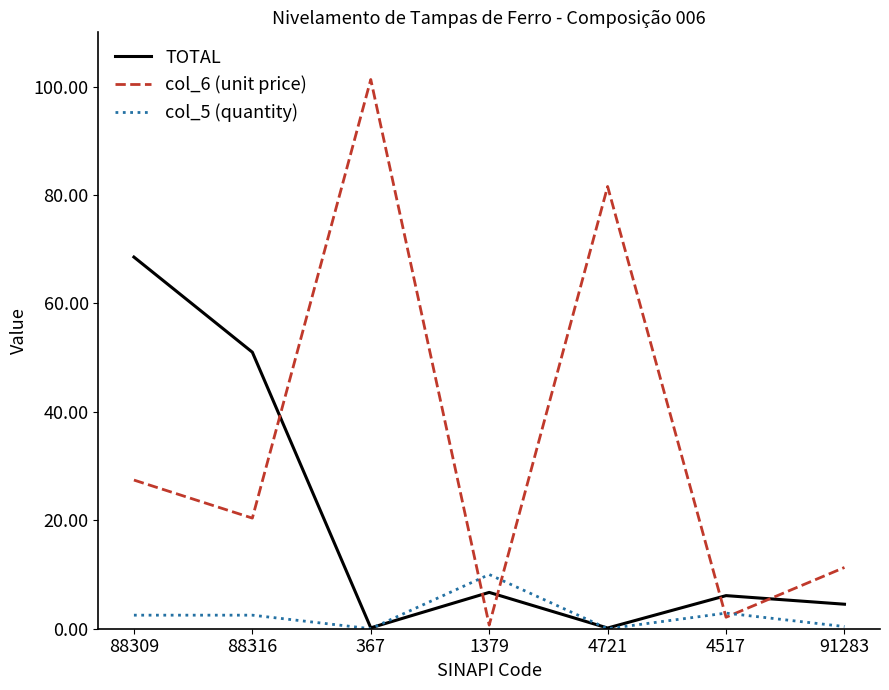

The col_5 (quantity) series shows 0.4 at 91283. True or false?

True